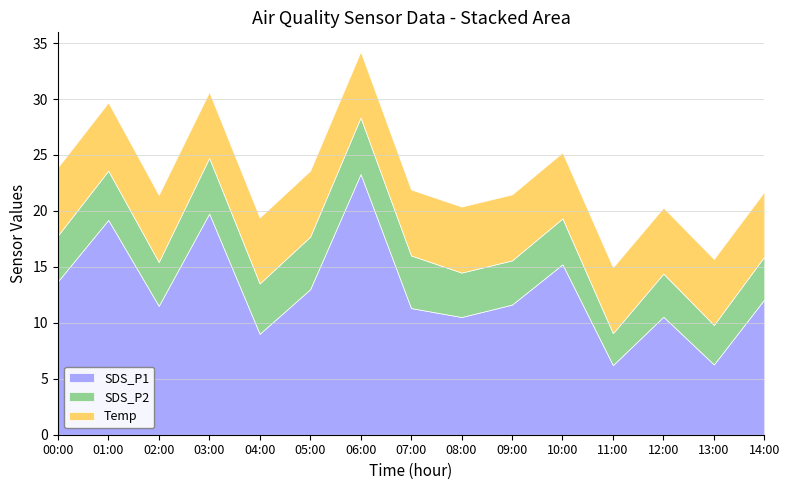

What is the minimum value shown in the chart?

2.9